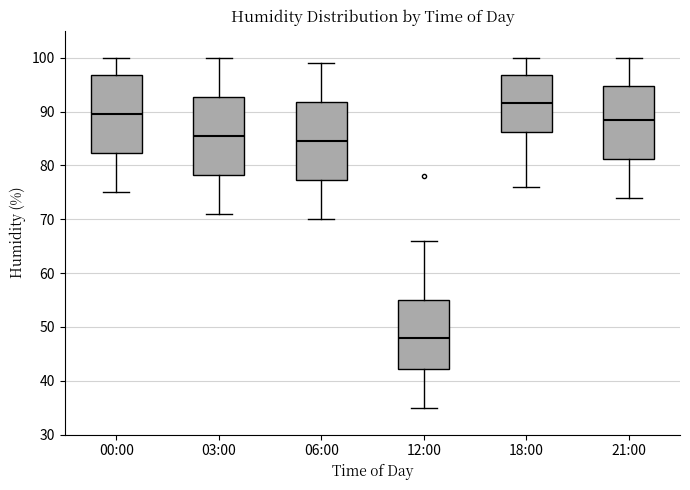

Which box's median line is the lowest?

12:00